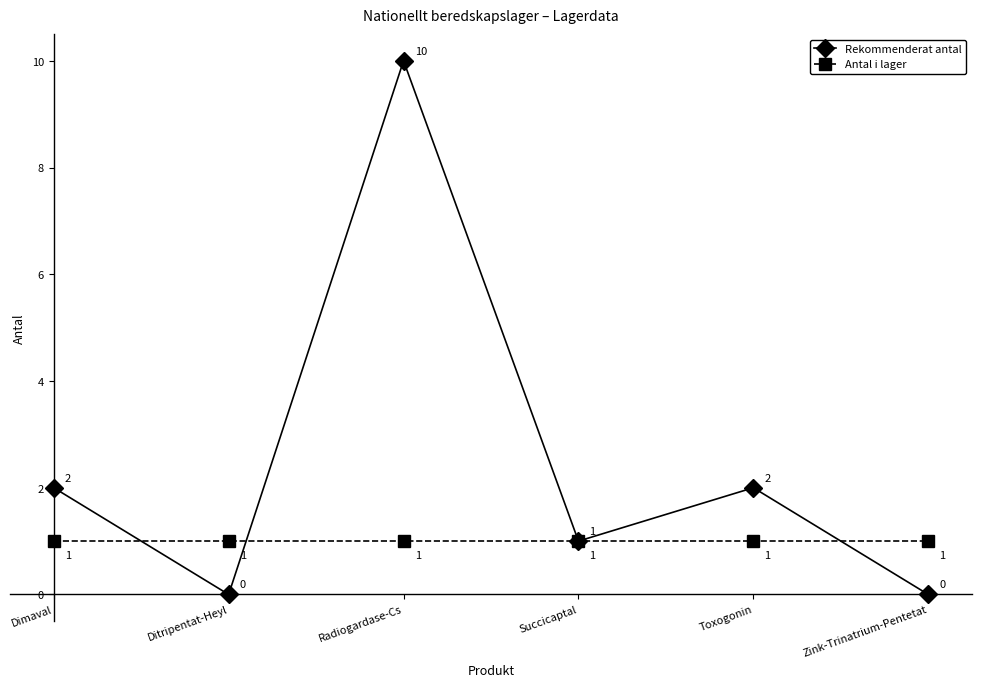

Reading right to left, what are all the values shown in this chart?

Rekommenderat antal: Zink-Trinatrium-Pentetat=0	Toxogonin=2	Succicaptal=1	Radiogardase-Cs=10	Ditripentat-Heyl=0	Dimaval=2
Antal i lager: Zink-Trinatrium-Pentetat=1	Toxogonin=1	Succicaptal=1	Radiogardase-Cs=1	Ditripentat-Heyl=1	Dimaval=1